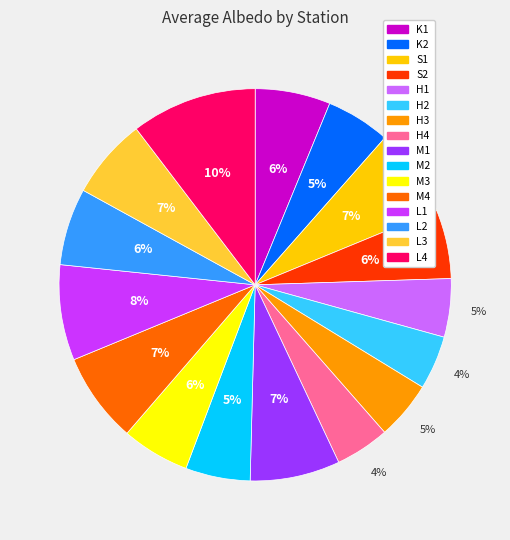

Is the sum of L1 and S2 greater than half?

No